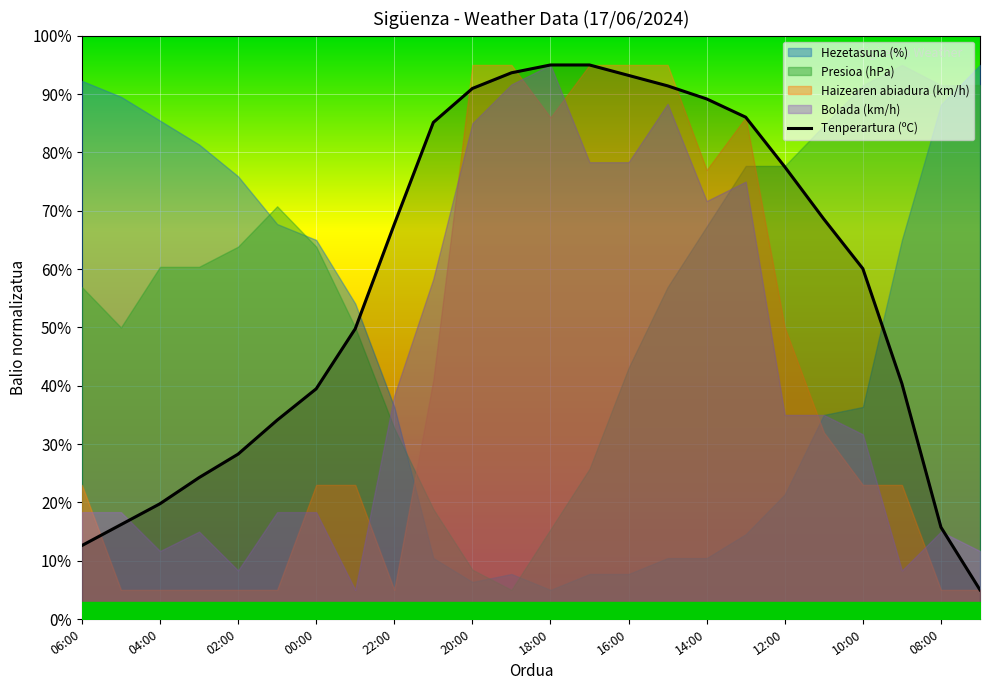

Is it true that Tenperartura (ºC) equals 20.7 at 08:00?

False